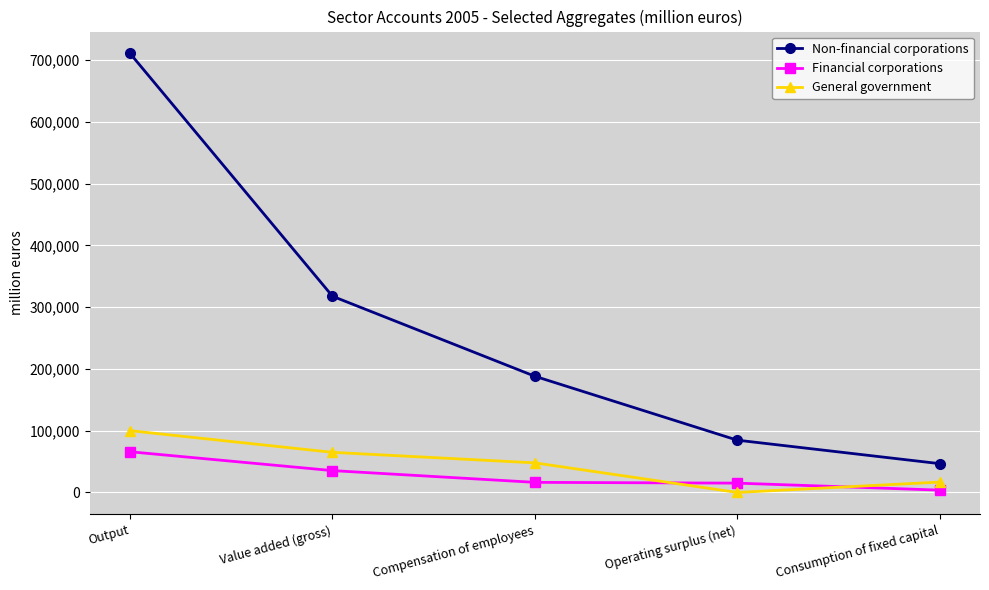

What is the label of the 1st point from the right?

Consumption of fixed capital